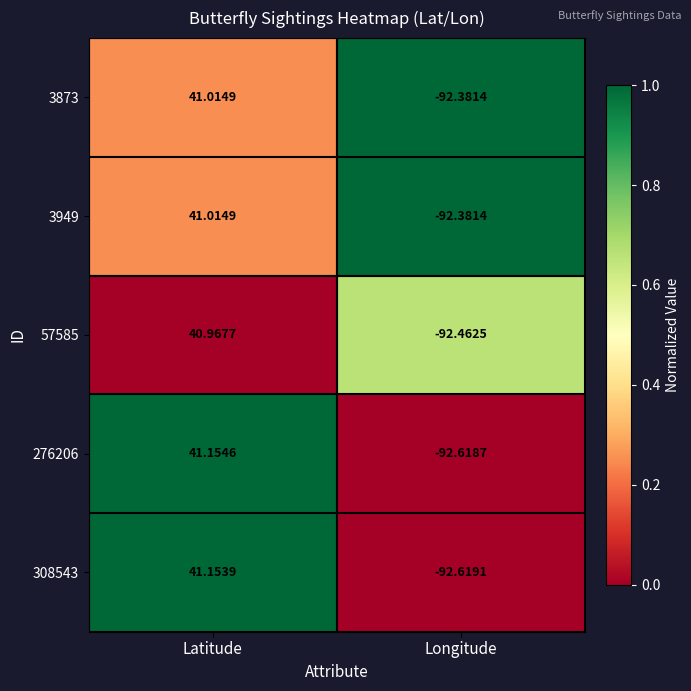

Where does the 276206 series first go above 41?

Latitude